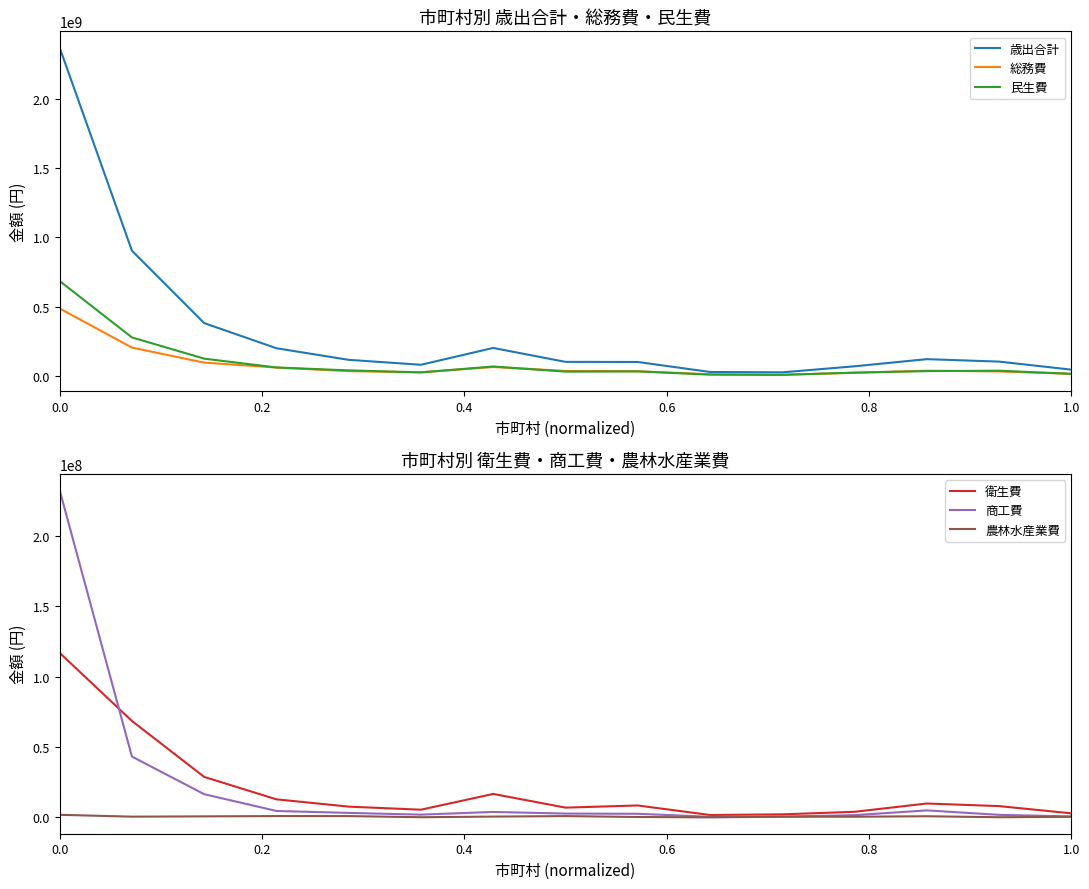

Which series has the widest spread of values?

歳出合計